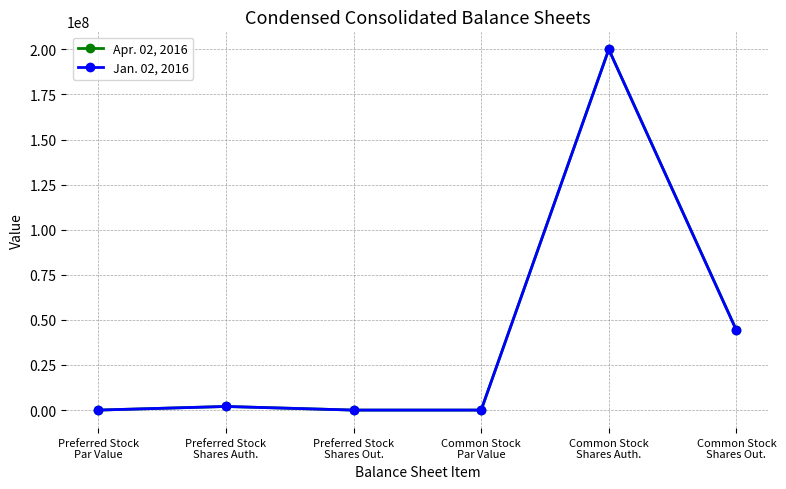

List the series in order of their overall mean, lowest first.

Jan. 02, 2016, Apr. 02, 2016